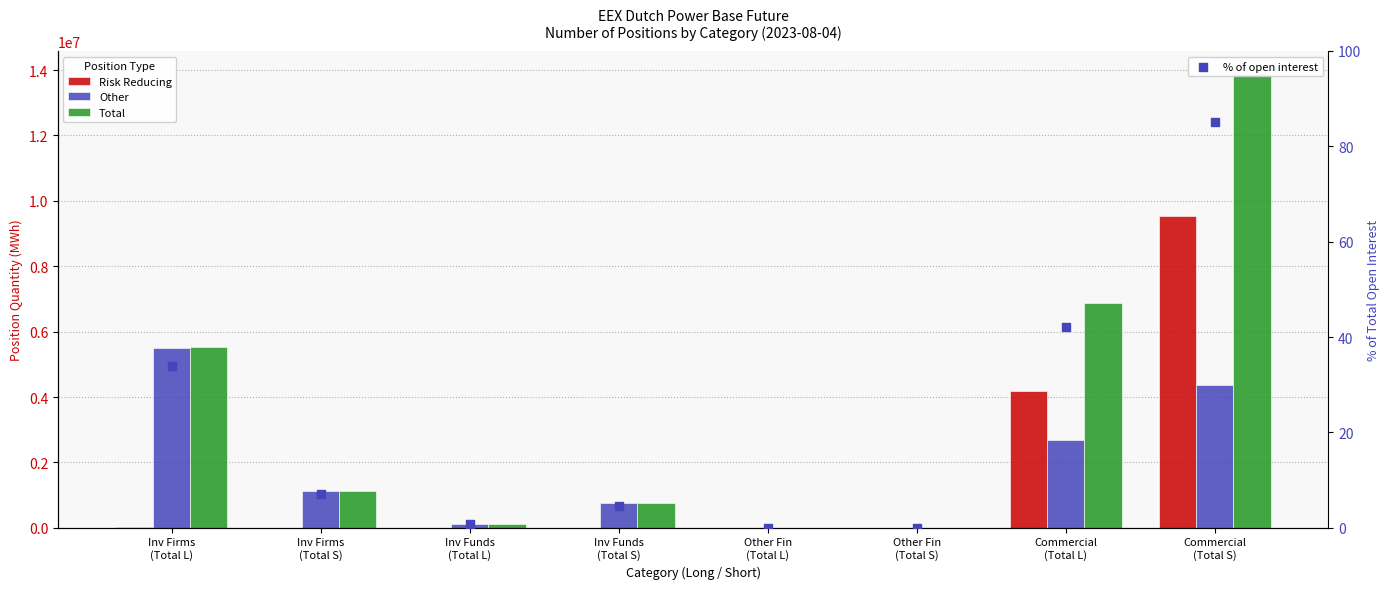

Which series reaches the maximum Y coordinate?

Total